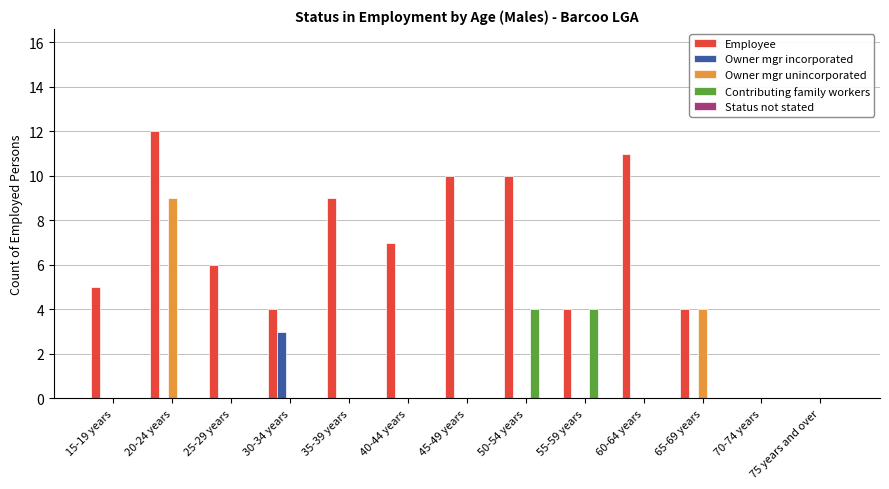

Which series changed the most between 35-39 years and 60-64 years?

Employee